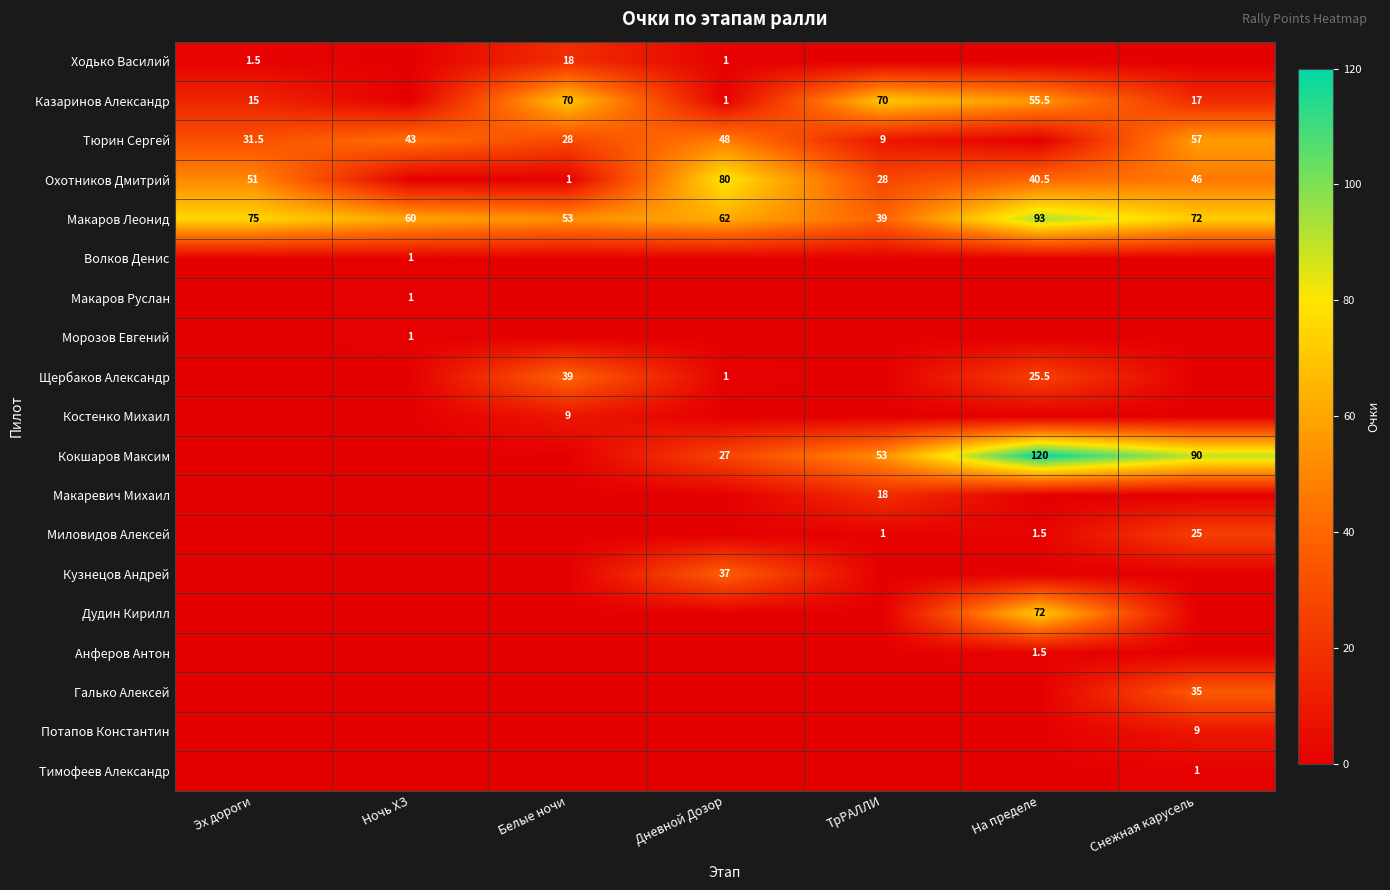

What is the total value across all series at Эх дороги?

174.0